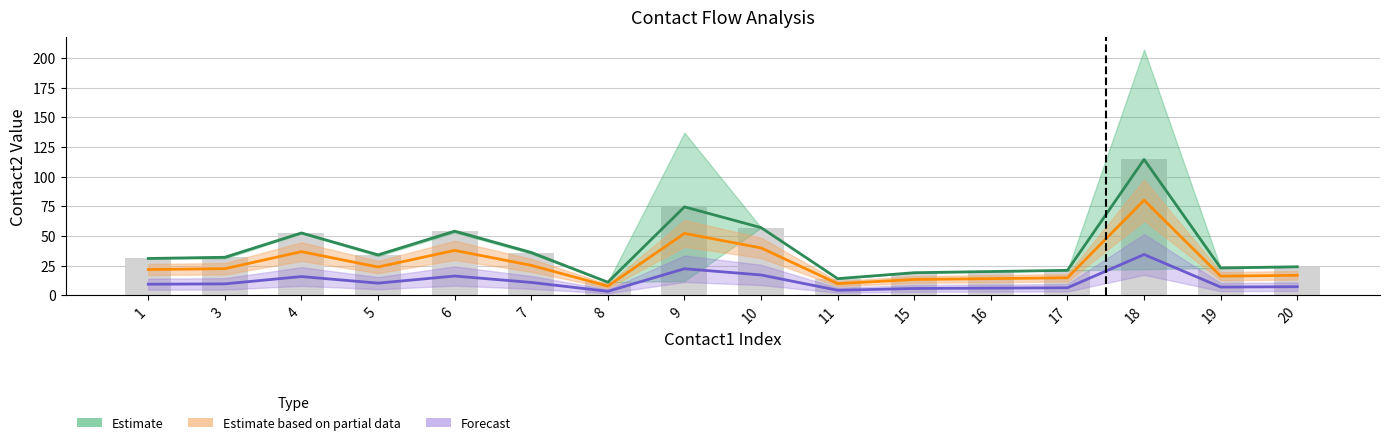

What is the difference between the highest and lowest values at 5?

23.8